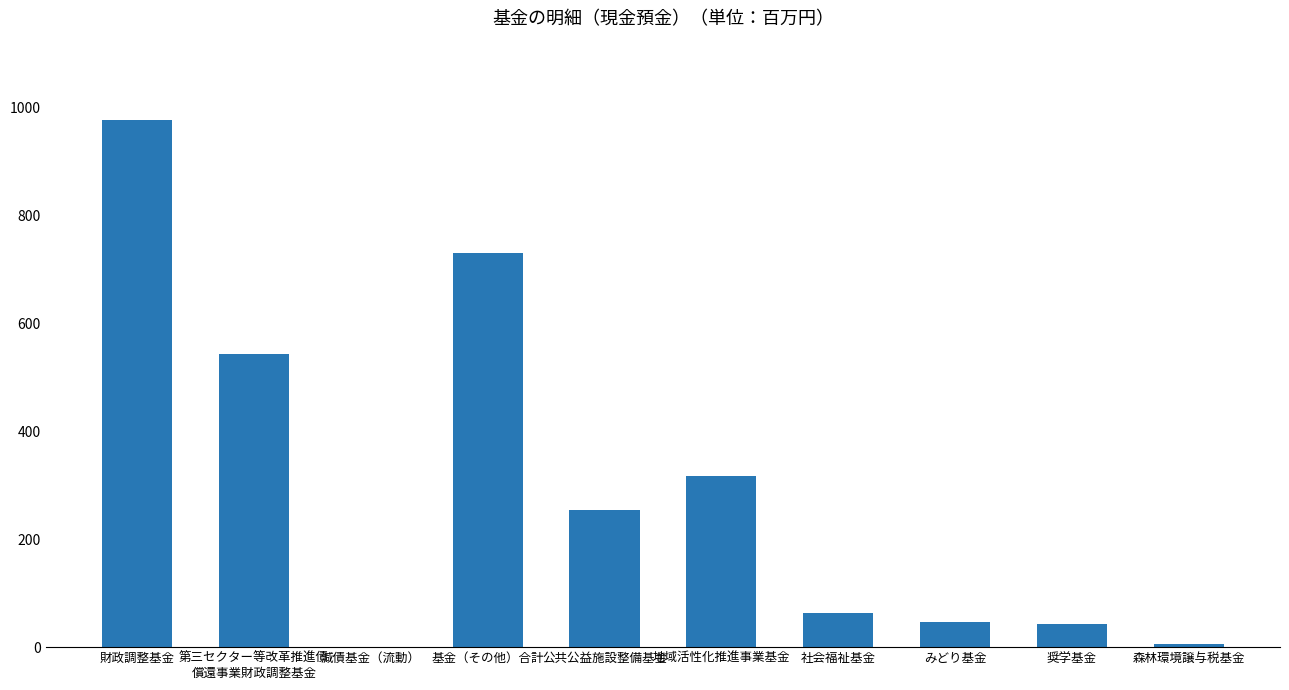

What is the change in value from 財政調整基金 to 森林環境譲与税基金?

-973.0